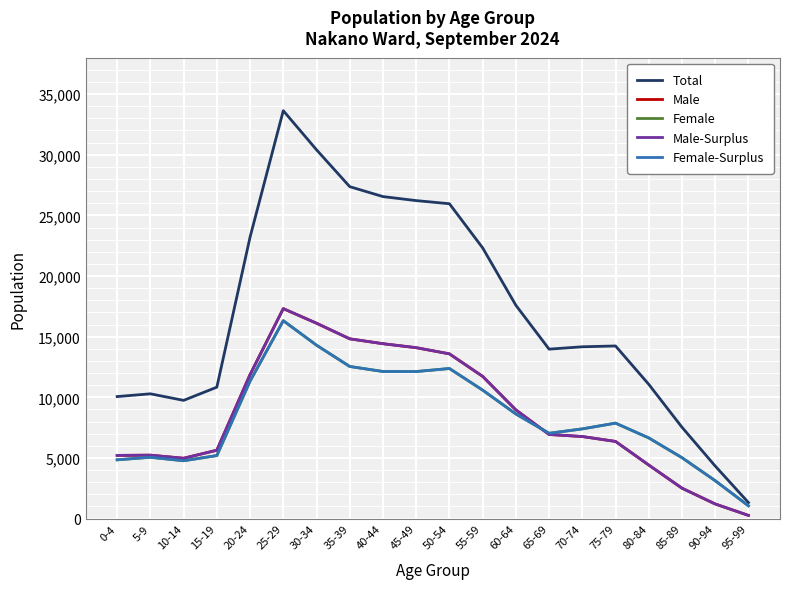

Does the chart have visible grid lines?

Yes